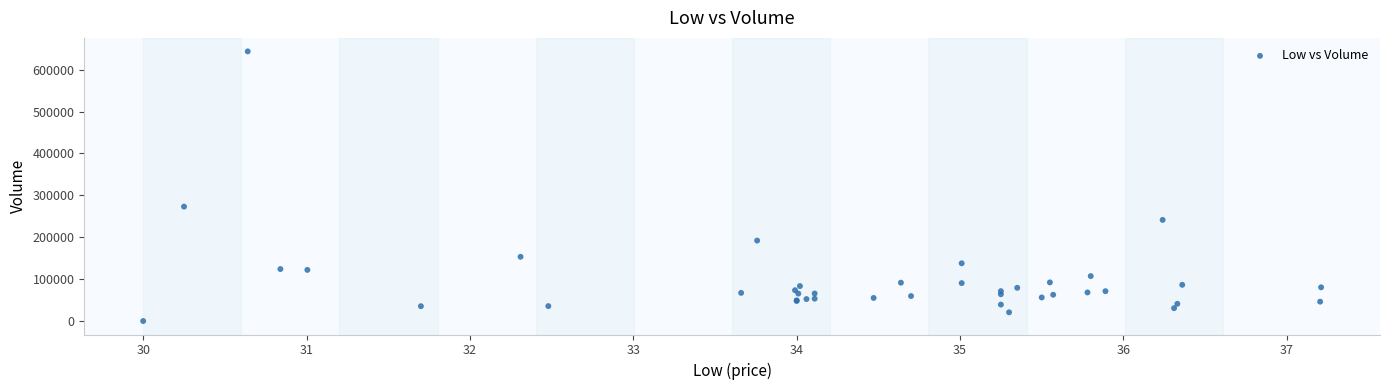

What Y value in the scatter plot is closest to 321950?

273200